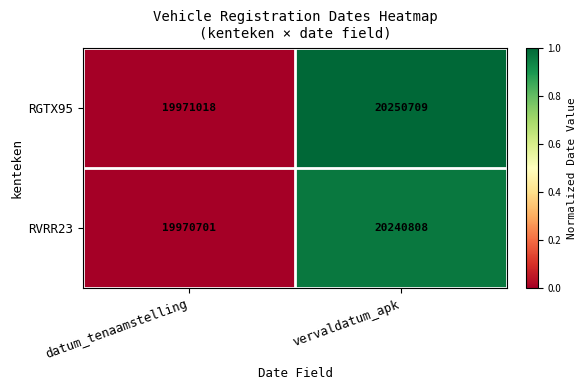

The value of RVRR23 at datum_tenaamstelling is 19970701. True or false?

True